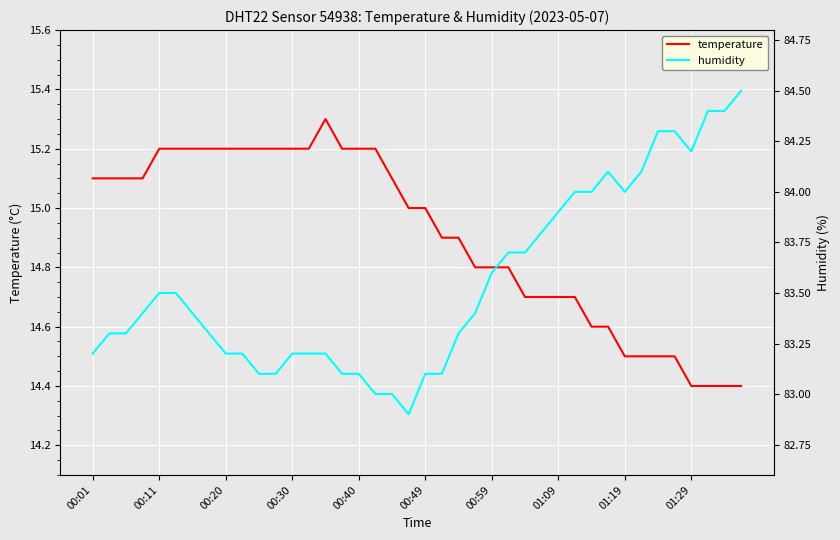

Is it true that temperature equals 7.6 at 01:19?

False